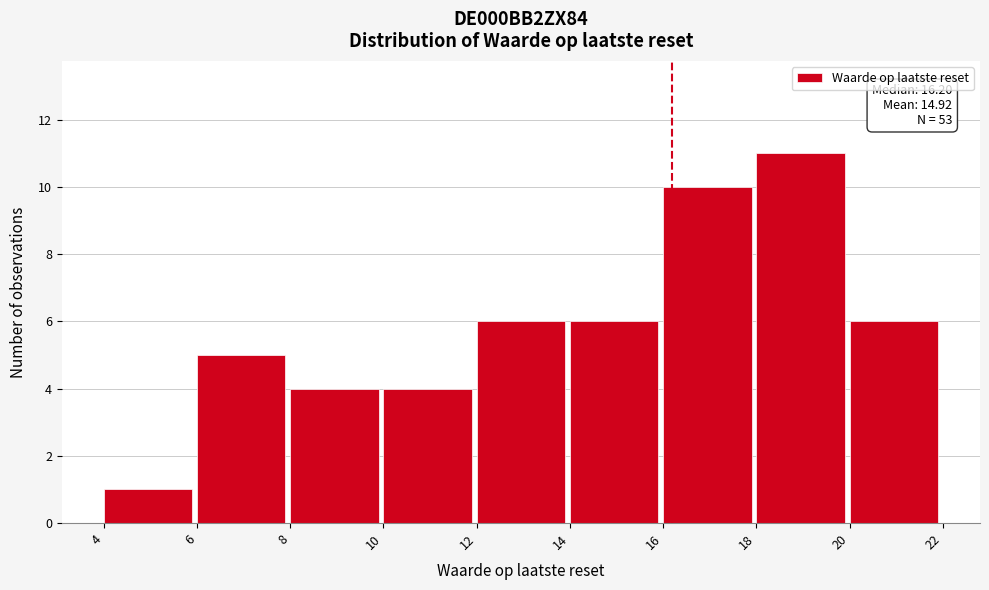

Which range on the x-axis has the tallest bar?

18 to 20